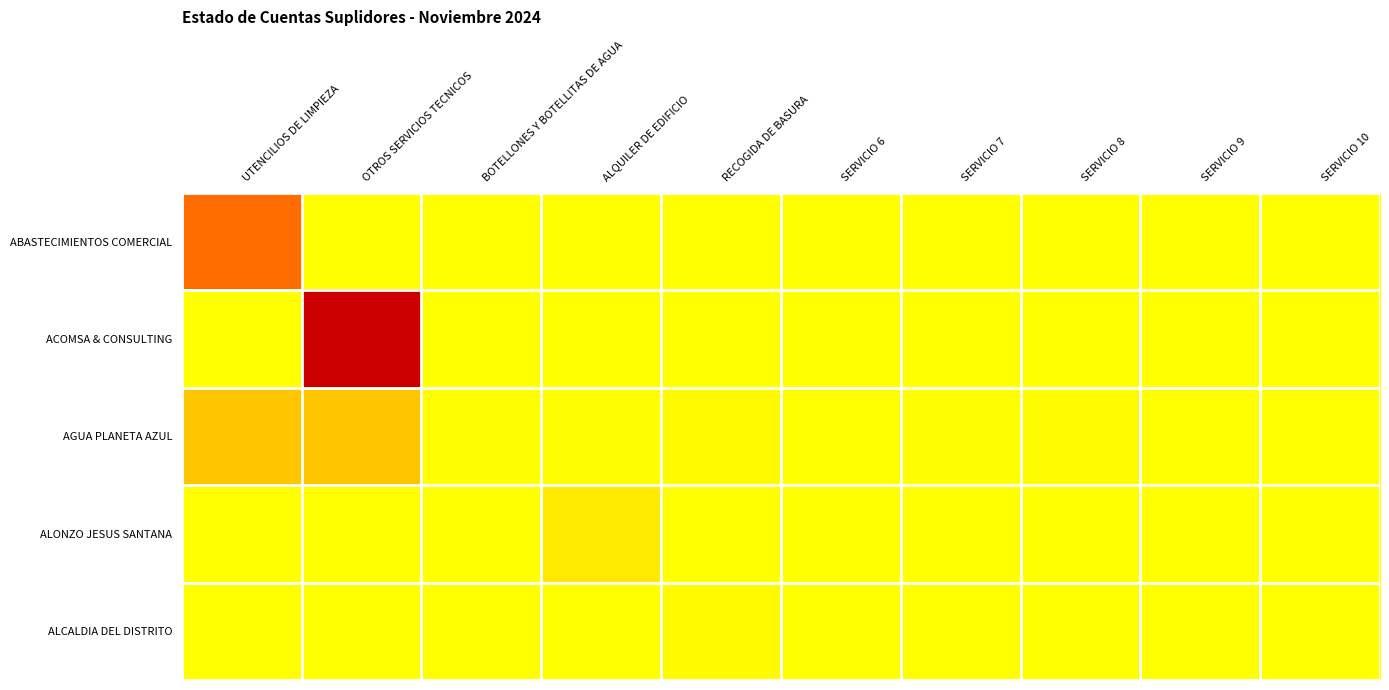

Reading left to right, extract all data points from this chart.

ABASTECIMIENTOS COMERCIAL: UTENCILIOS DE LIMPIEZA=130024.2	OTROS SERVICIOS TECNICOS=0.0	BOTELLONES Y BOTELLITAS DE AGUA=0.0	ALQUILER DE EDIFICIO=0.0	RECOGIDA DE BASURA=0.0	SERVICIO 6=0.0	SERVICIO 7=0.0	SERVICIO 8=0.0	SERVICIO 9=0.0	SERVICIO 10=0.0
ACOMSA & CONSULTING: UTENCILIOS DE LIMPIEZA=0.0	OTROS SERVICIOS TECNICOS=302600.0	BOTELLONES Y BOTELLITAS DE AGUA=0.0	ALQUILER DE EDIFICIO=0.0	RECOGIDA DE BASURA=0.0	SERVICIO 6=0.0	SERVICIO 7=0.0	SERVICIO 8=0.0	SERVICIO 9=0.0	SERVICIO 10=0.0
AGUA PLANETA AZUL: UTENCILIOS DE LIMPIEZA=50000.0	OTROS SERVICIOS TECNICOS=50000.0	BOTELLONES Y BOTELLITAS DE AGUA=2200.0	ALQUILER DE EDIFICIO=1540.0	RECOGIDA DE BASURA=4180.0	SERVICIO 6=1155.0	SERVICIO 7=2145.0	SERVICIO 8=2970.0	SERVICIO 9=0.0	SERVICIO 10=0.0
ALONZO JESUS SANTANA: UTENCILIOS DE LIMPIEZA=0.0	OTROS SERVICIOS TECNICOS=0.0	BOTELLONES Y BOTELLITAS DE AGUA=0.0	ALQUILER DE EDIFICIO=20000.0	RECOGIDA DE BASURA=0.0	SERVICIO 6=0.0	SERVICIO 7=0.0	SERVICIO 8=0.0	SERVICIO 9=0.0	SERVICIO 10=0.0
ALCALDIA DEL DISTRITO: UTENCILIOS DE LIMPIEZA=0.0	OTROS SERVICIOS TECNICOS=0.0	BOTELLONES Y BOTELLITAS DE AGUA=0.0	ALQUILER DE EDIFICIO=0.0	RECOGIDA DE BASURA=3600.0	SERVICIO 6=0.0	SERVICIO 7=0.0	SERVICIO 8=0.0	SERVICIO 9=0.0	SERVICIO 10=0.0